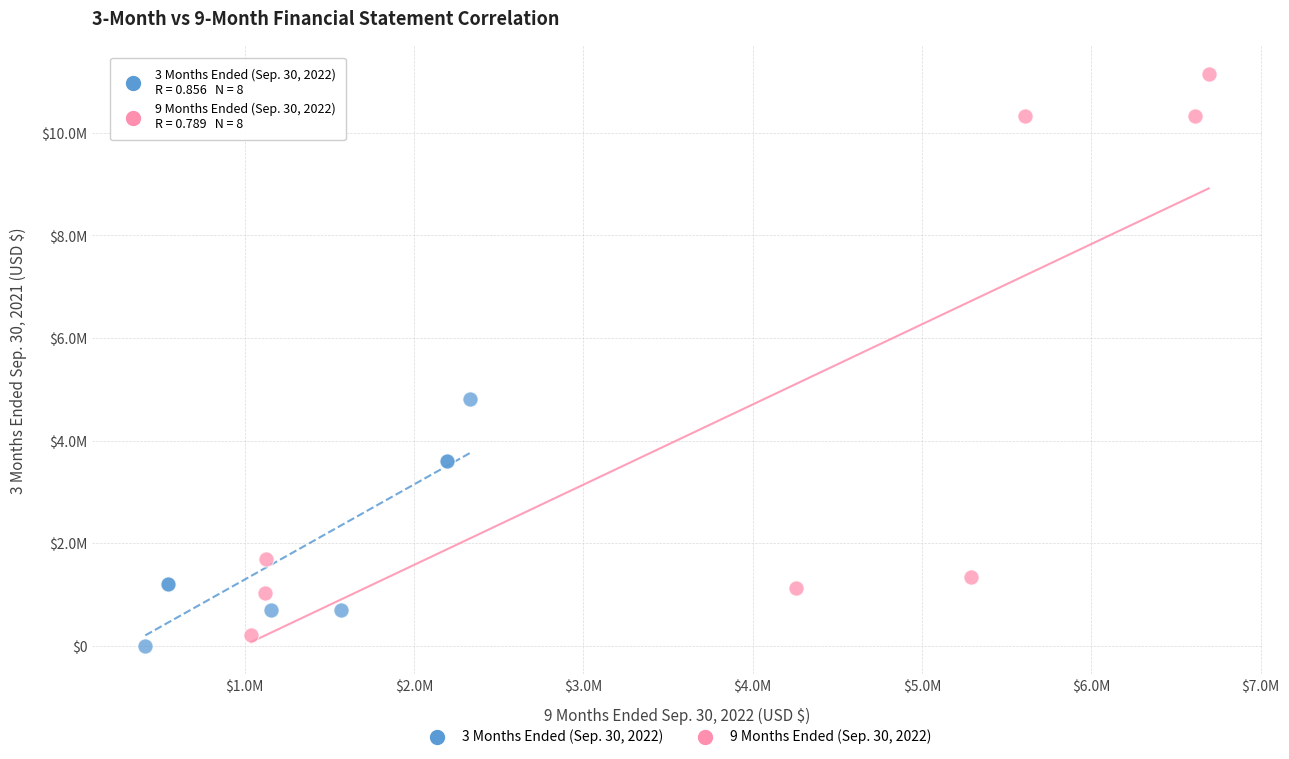

Which series has the widest spread of Y values?

9 Months Ended (Sep. 30, 2022)